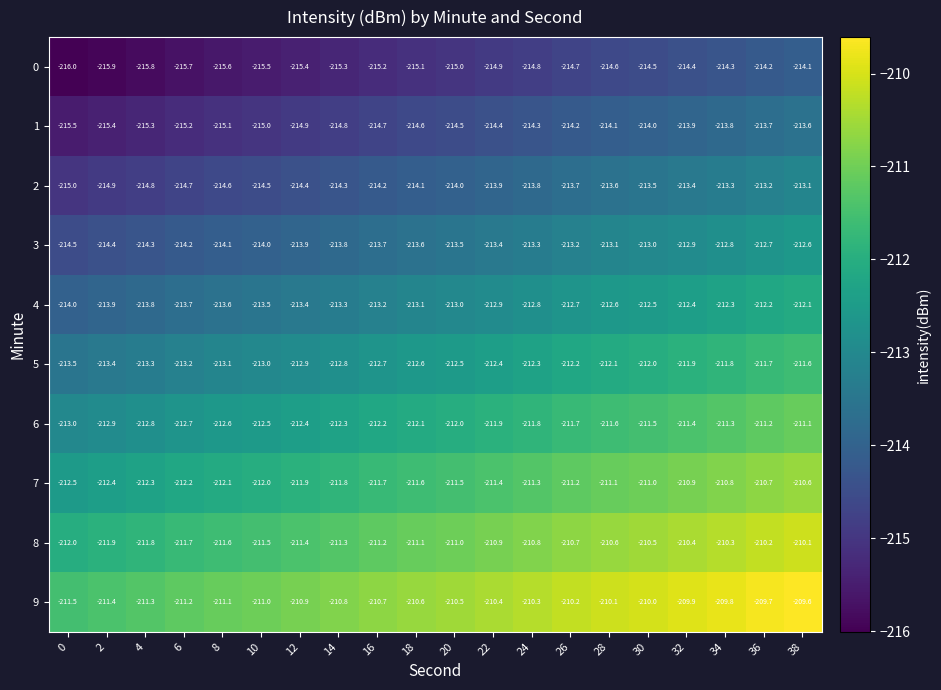

At which label is 5 closest to -212?

30